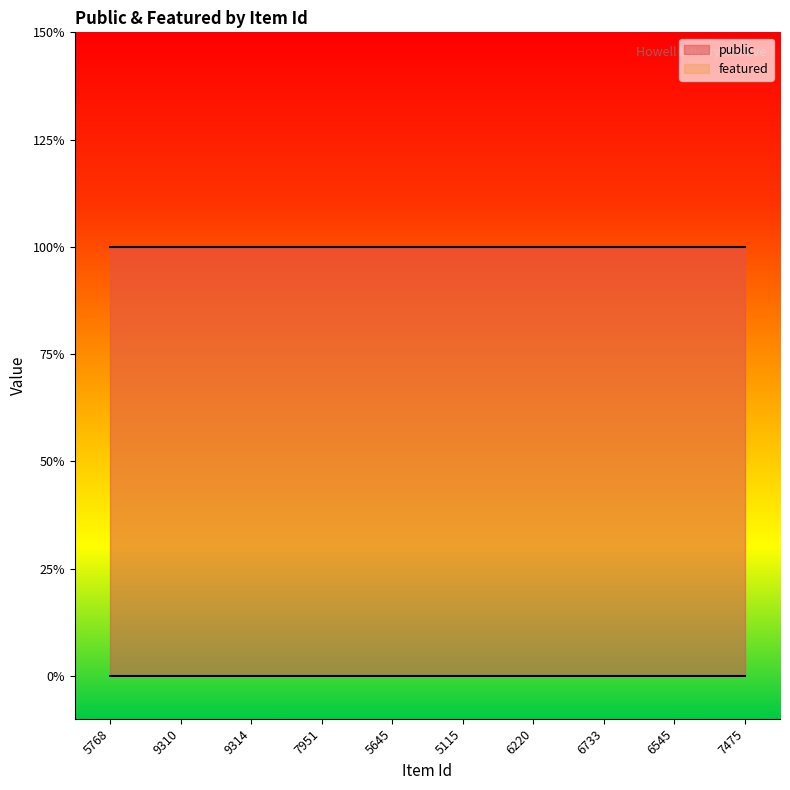

List the series in order of their overall mean, highest first.

public, featured